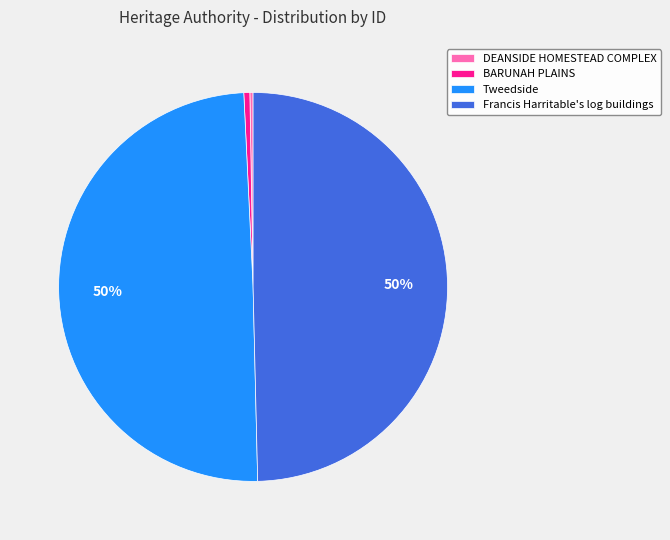

What percentage is the Tweedside slice, to the nearest percent?

50%